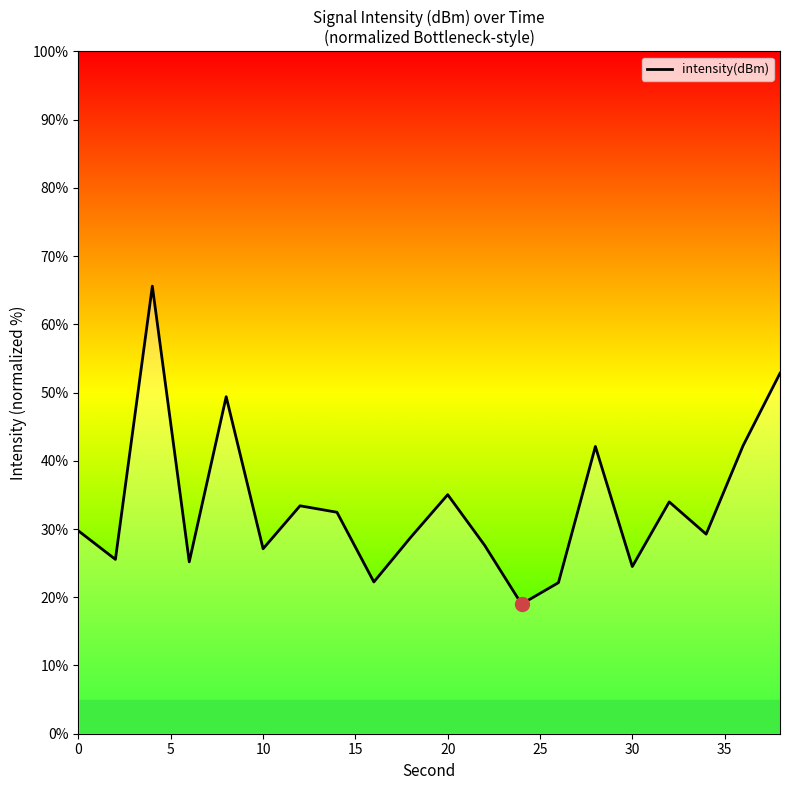

What is the difference between the maximum and minimum values?

46.6